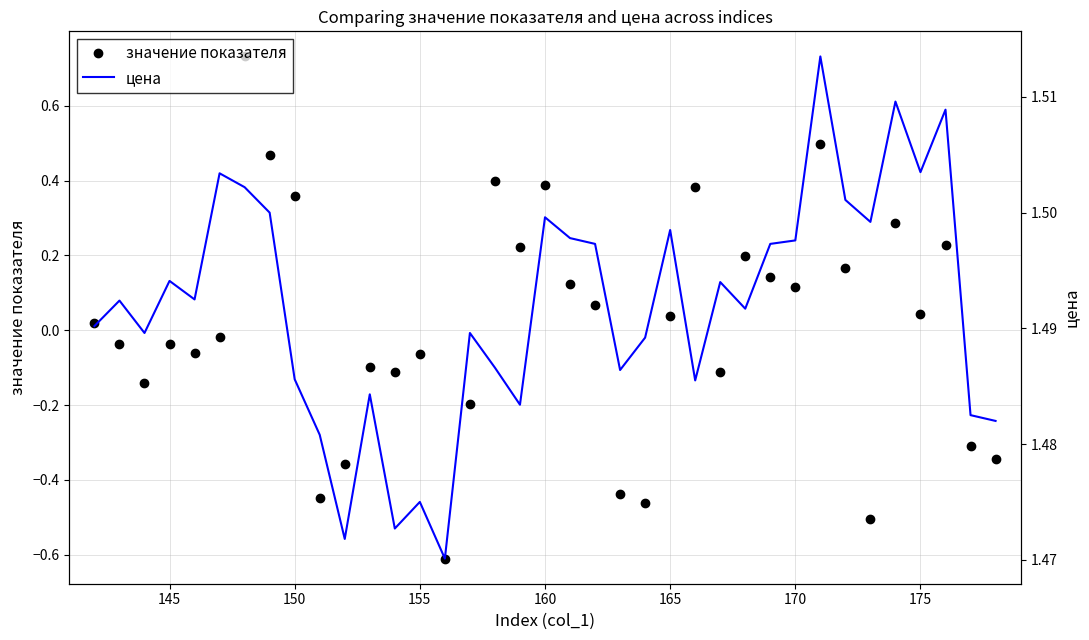

What is the minimum value for значение показателя?

-0.6